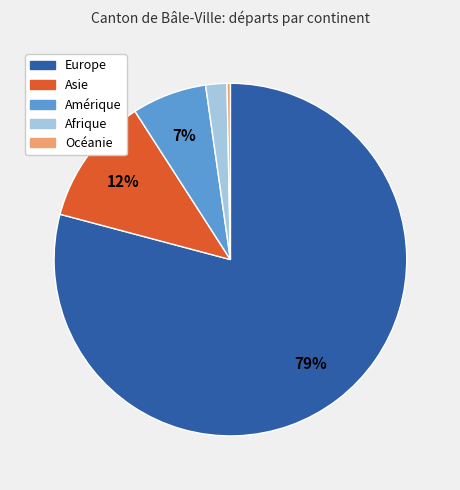

What percentage is the Afrique slice, to the nearest percent?

2%